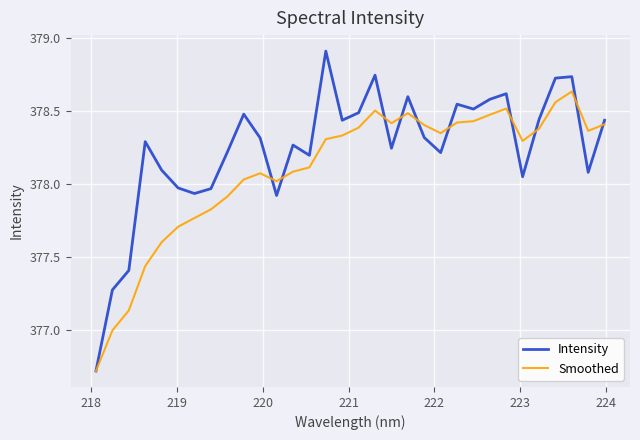

Which series has the largest total across all categories?

Intensity